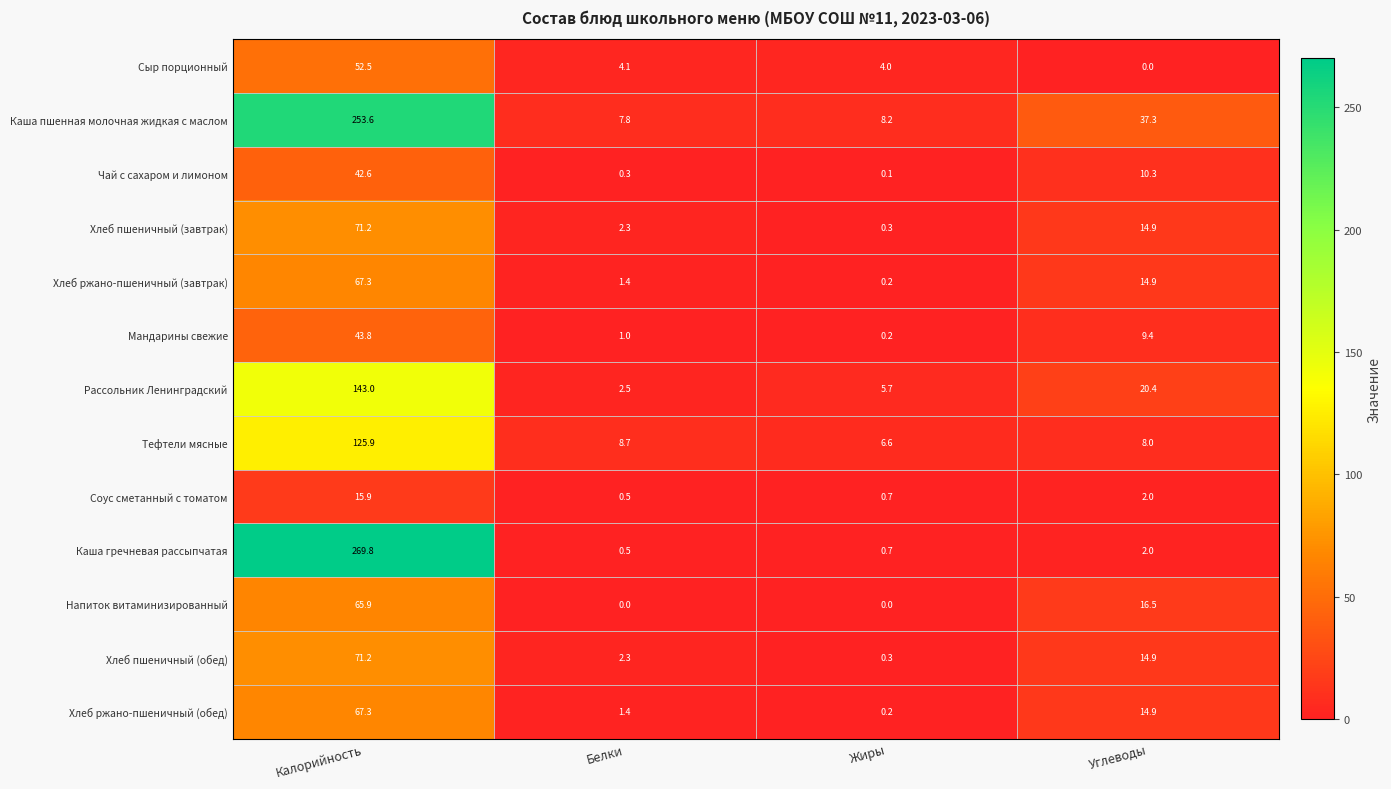

At which label does Чай с сахаром и лимоном first exceed 10?

Калорийность